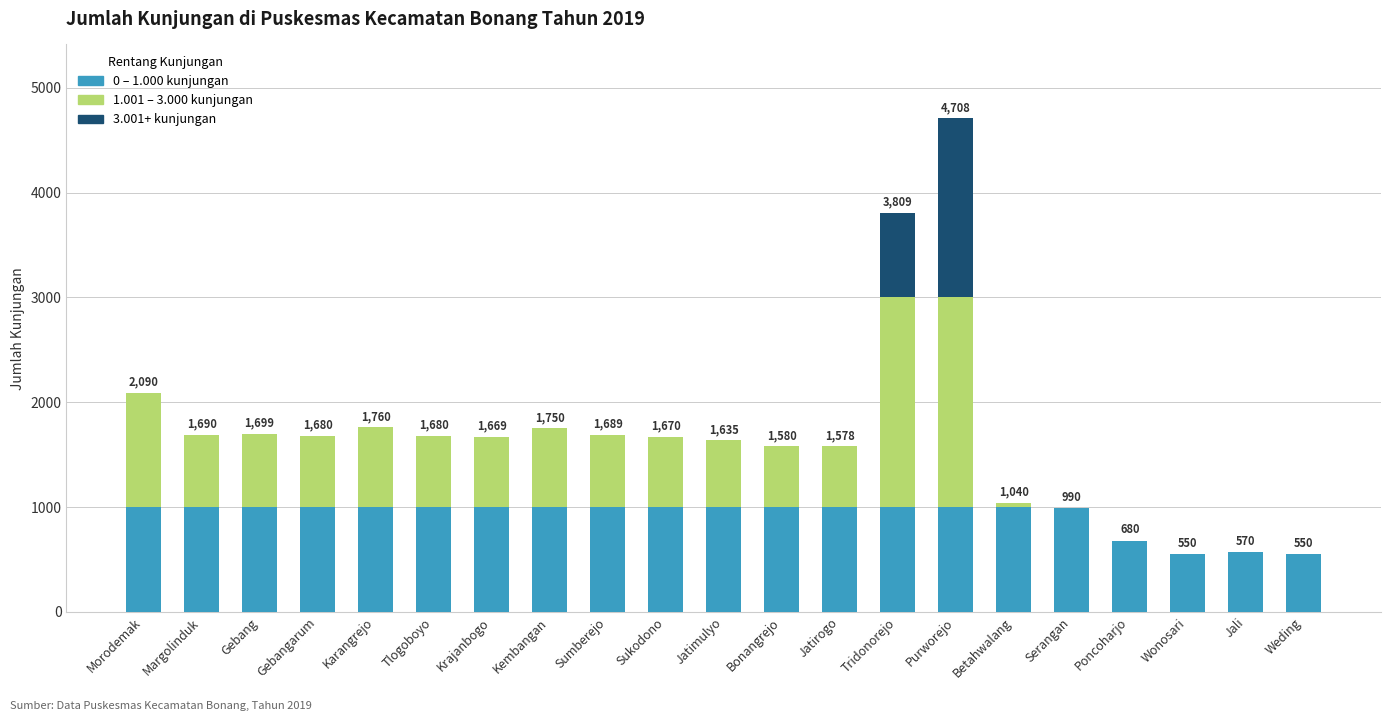

What is the total value across all series at Sukodono?

1670